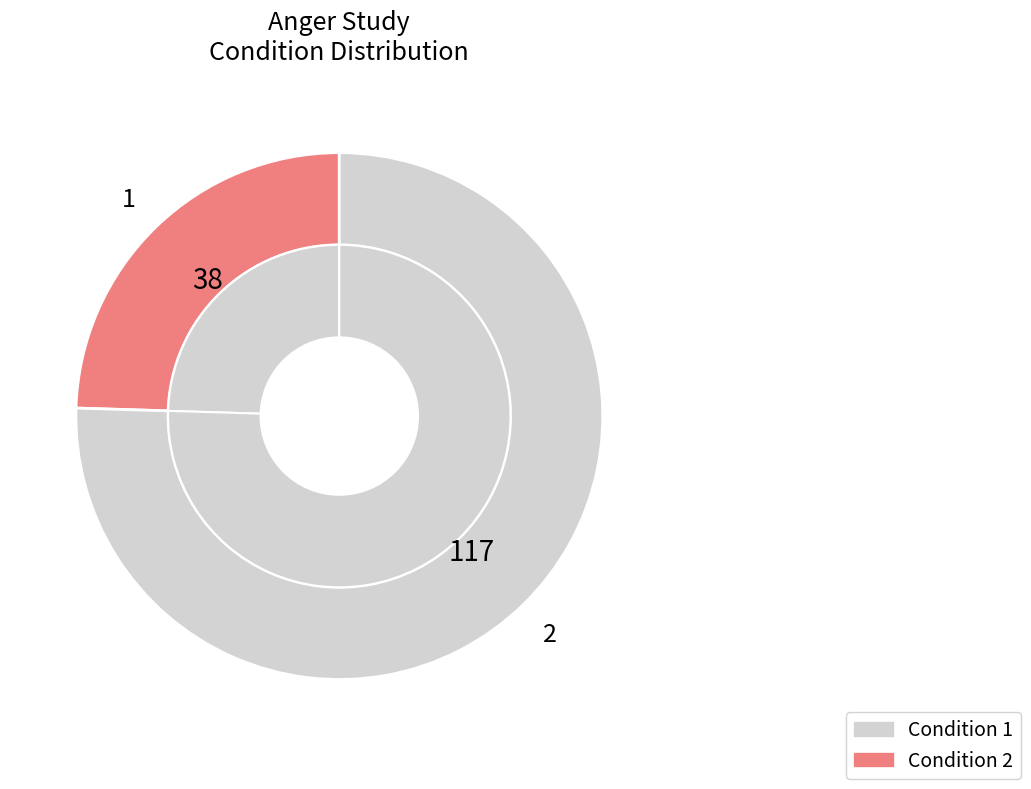

To the nearest percent, what is the average slice percentage?

50%